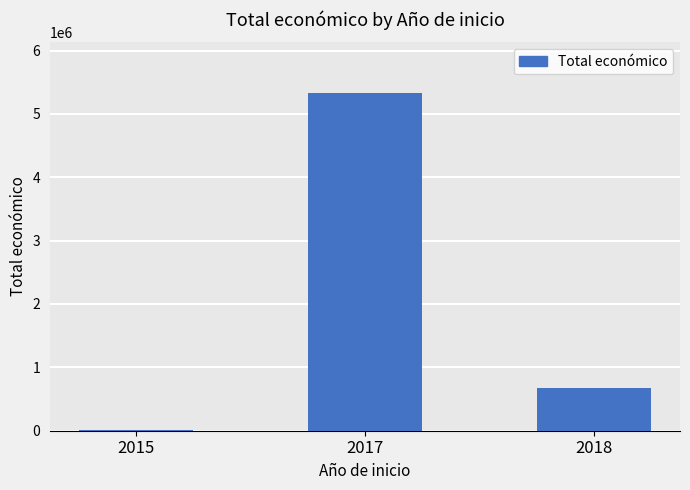

Read the value at 2015, to the nearest 100.

15000